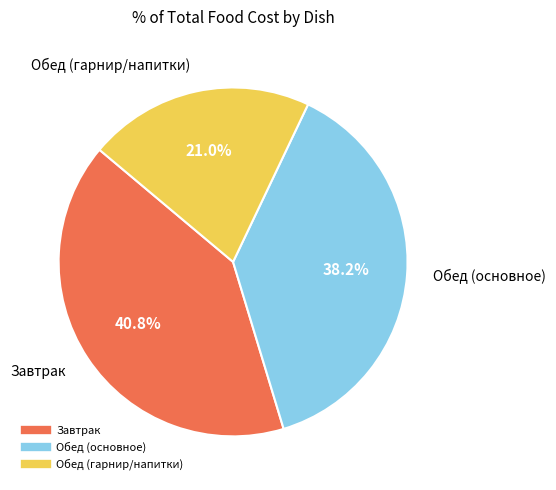

Is there any slice that represents more than half of the pie?

No